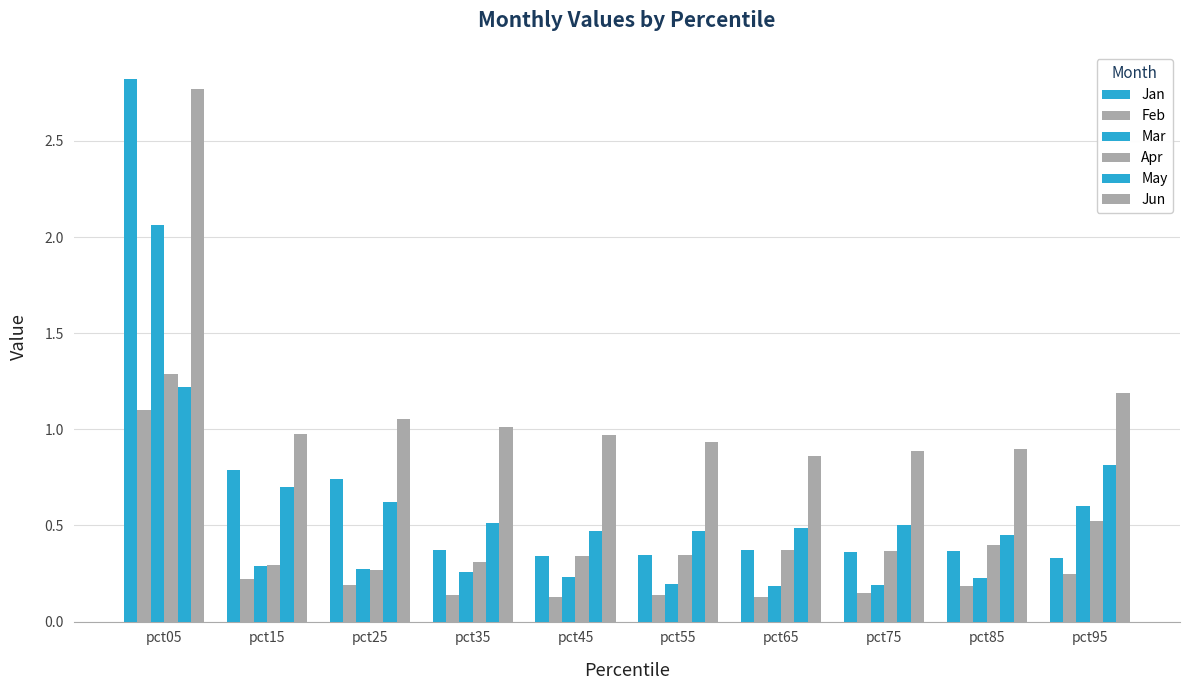

How many data points does each series have?

10